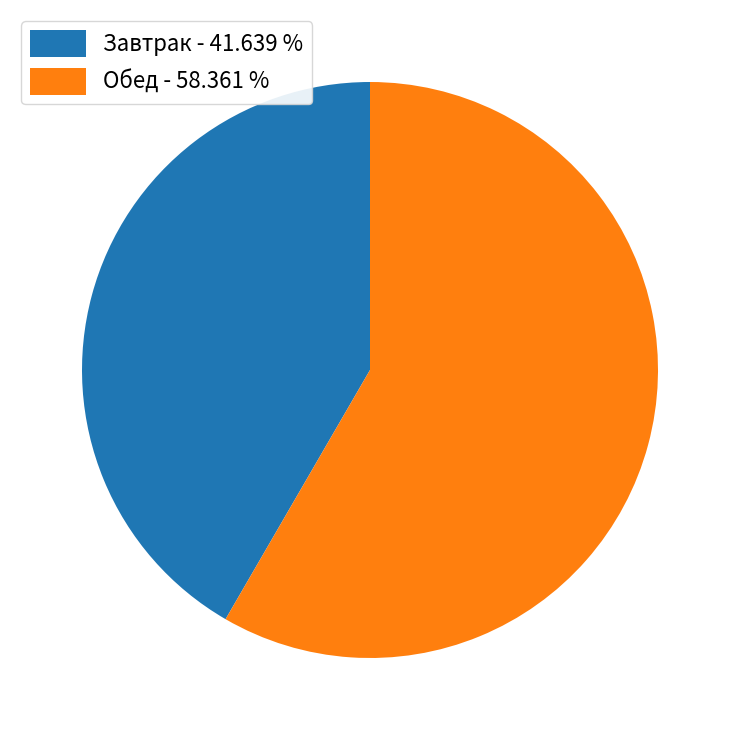

Which has a higher value, Обед - 58.361 % or Завтрак - 41.639 %?

Обед - 58.361 %